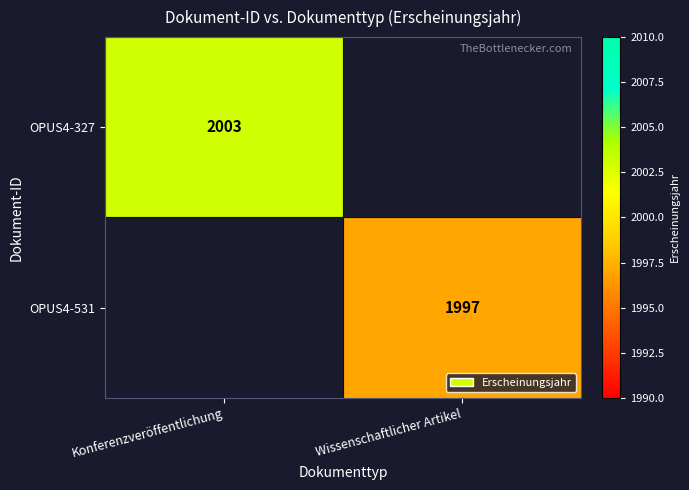

The OPUS4-327 series shows 3511.5 at Konferenzveröffentlichung. True or false?

False